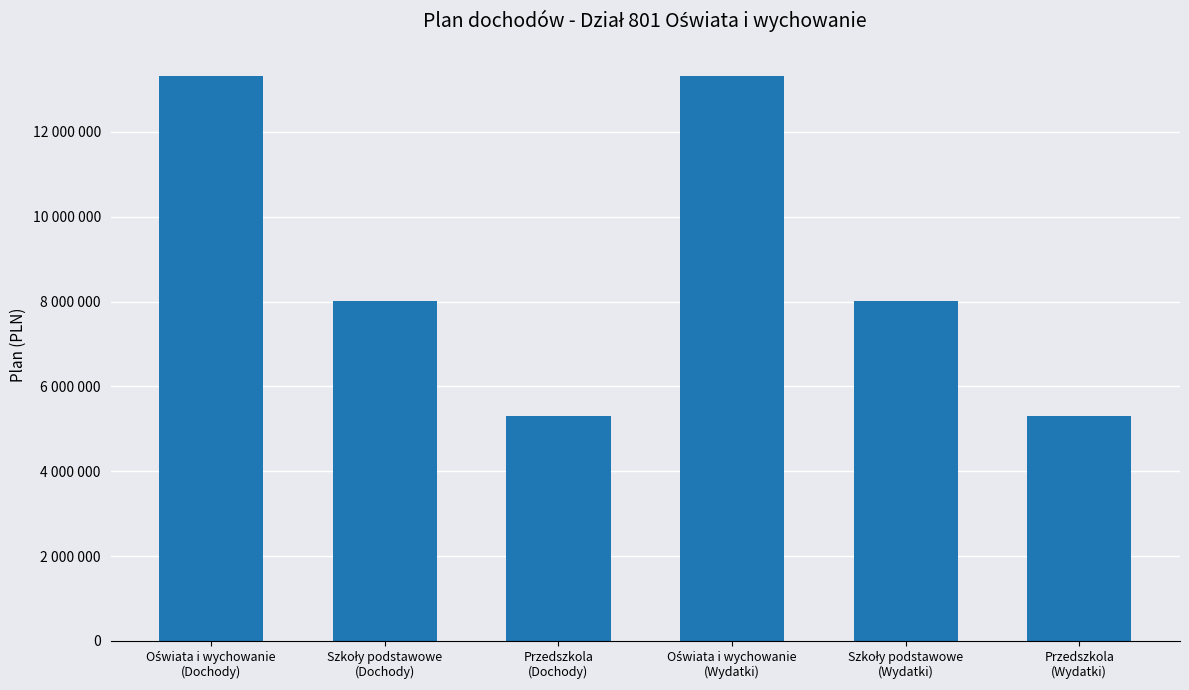

What value does the data have at Szkoły podstawowe
(Dochody), to the nearest 50?

8004000